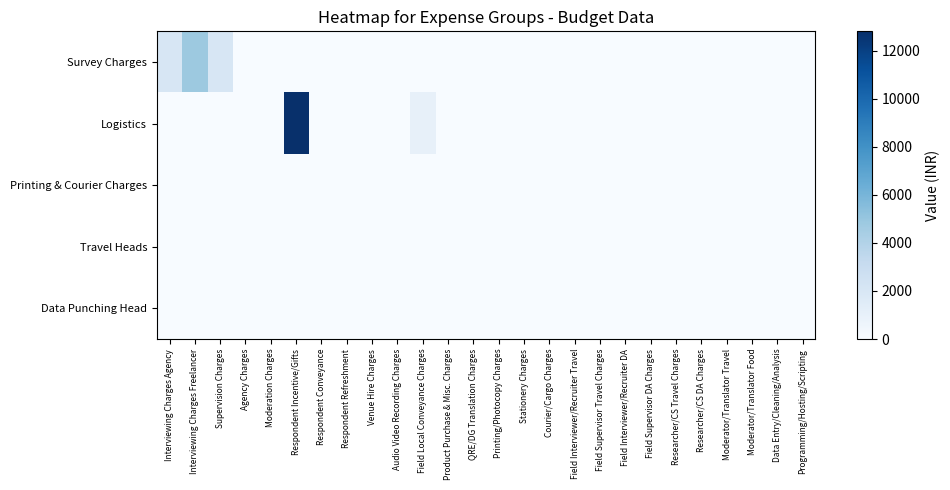

At which category does the chart reach its peak across all series?

Respondent Incentive/Gifts